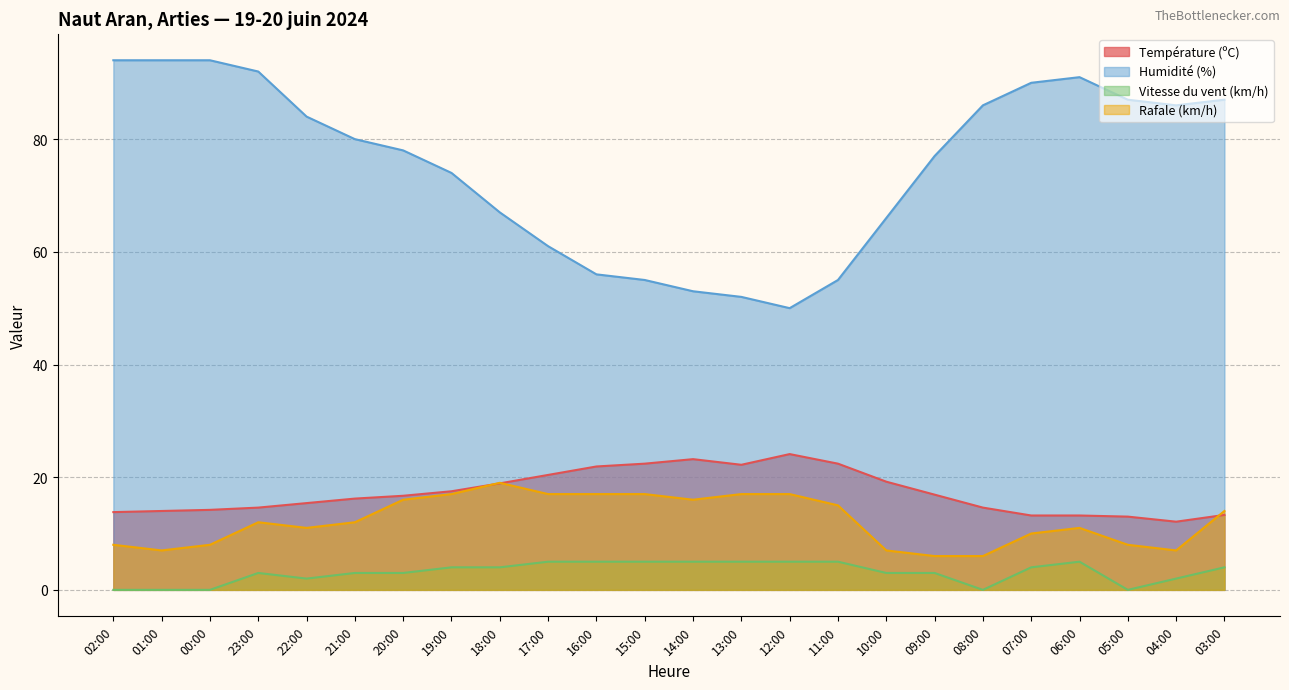

Reading left to right, extract all data points from this chart.

Température (ºC): 02:00=13.8	01:00=14.0	00:00=14.2	23:00=14.6	22:00=15.4	21:00=16.2	20:00=16.7	19:00=17.5	18:00=18.9	17:00=20.4	16:00=21.9	15:00=22.4	14:00=23.2	13:00=22.2	12:00=24.1	11:00=22.4	10:00=19.2	09:00=16.9	08:00=14.6	07:00=13.2	06:00=13.2	05:00=13.0	04:00=12.1	03:00=13.3
Humidité (%): 02:00=94.0	01:00=94.0	00:00=94.0	23:00=92.0	22:00=84.0	21:00=80.0	20:00=78.0	19:00=74.0	18:00=67.0	17:00=61.0	16:00=56.0	15:00=55.0	14:00=53.0	13:00=52.0	12:00=50.0	11:00=55.0	10:00=66.0	09:00=77.0	08:00=86.0	07:00=90.0	06:00=91.0	05:00=87.0	04:00=86.0	03:00=87.0
Vitesse du vent (km/h): 02:00=0.0	01:00=0.0	00:00=0.0	23:00=3.0	22:00=2.0	21:00=3.0	20:00=3.0	19:00=4.0	18:00=4.0	17:00=5.0	16:00=5.0	15:00=5.0	14:00=5.0	13:00=5.0	12:00=5.0	11:00=5.0	10:00=3.0	09:00=3.0	08:00=0.0	07:00=4.0	06:00=5.0	05:00=0.0	04:00=2.0	03:00=4.0
Rafale (km/h): 02:00=8.0	01:00=7.0	00:00=8.0	23:00=12.0	22:00=11.0	21:00=12.0	20:00=16.0	19:00=17.0	18:00=19.0	17:00=17.0	16:00=17.0	15:00=17.0	14:00=16.0	13:00=17.0	12:00=17.0	11:00=15.0	10:00=7.0	09:00=6.0	08:00=6.0	07:00=10.0	06:00=11.0	05:00=8.0	04:00=7.0	03:00=14.0